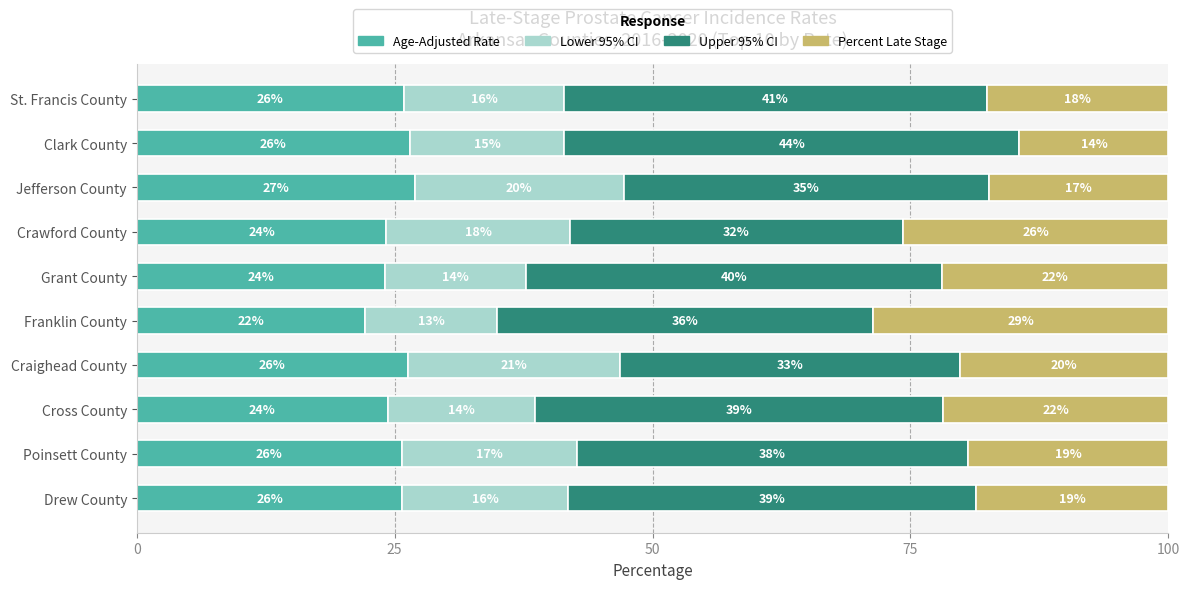

Is it true that Age-Adjusted Rate equals 7.1 at St. Francis County?

False